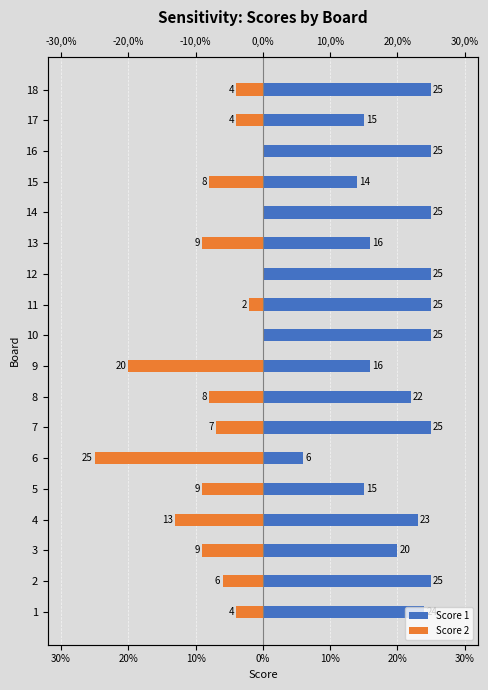

True or false: Score 2 has a value of 13 at 12.

False